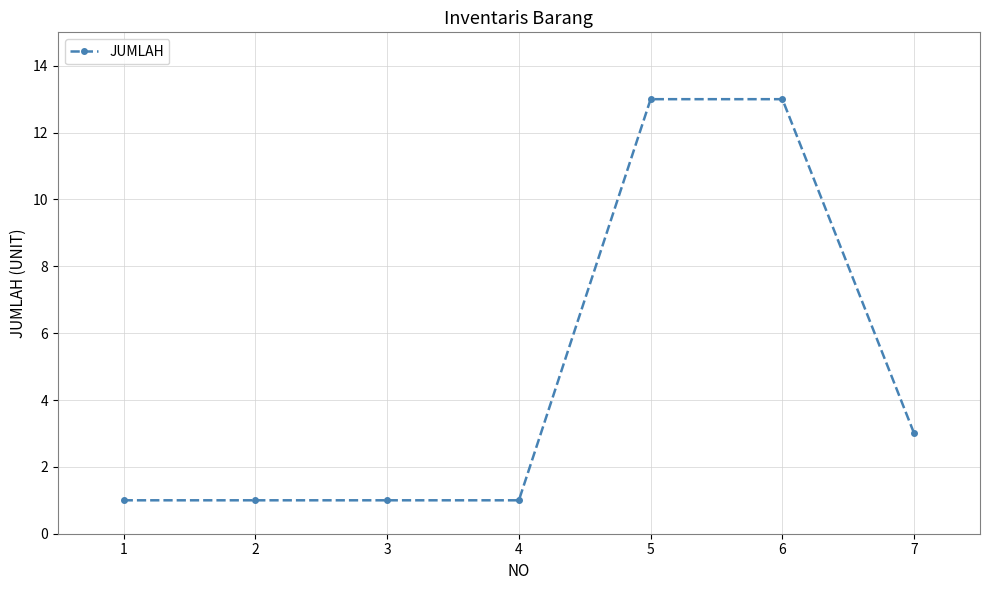

Is it true that the value at 7 is 3?

True